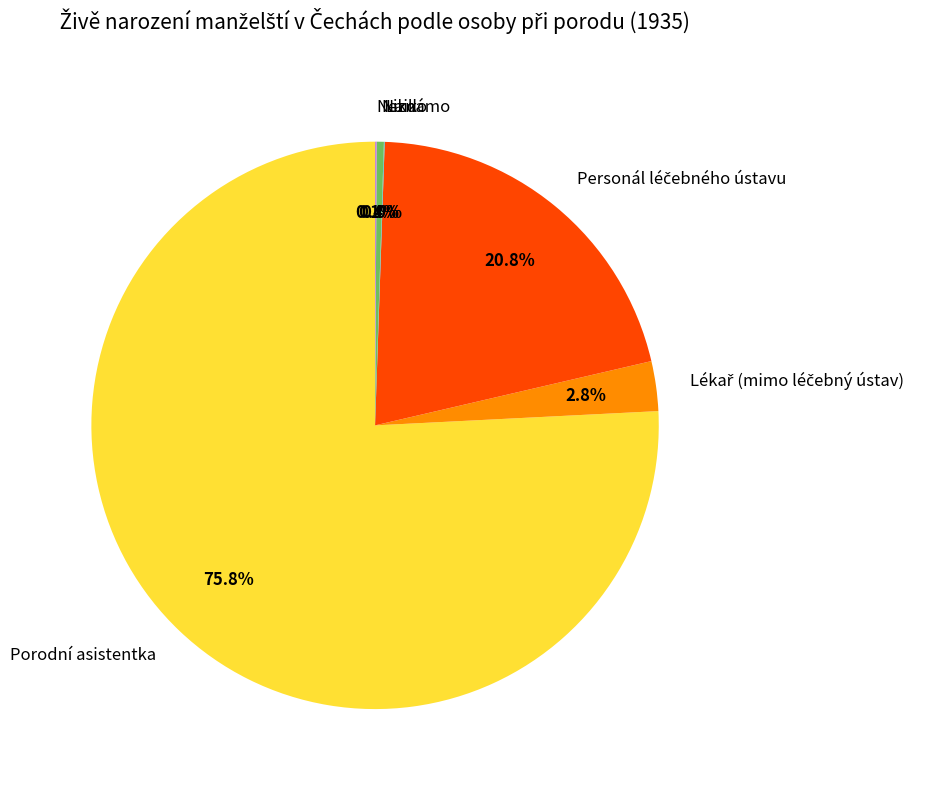

To the nearest percent, what is the difference between the largest and smallest slice percentages?

76%